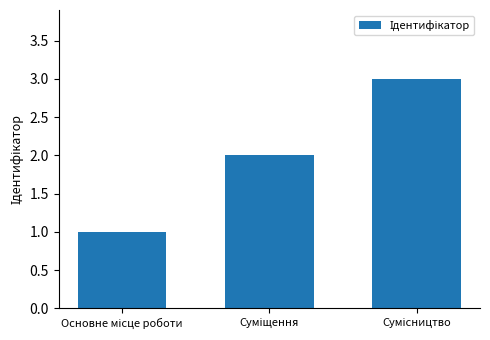

Does the chart contain stacked bars?

No